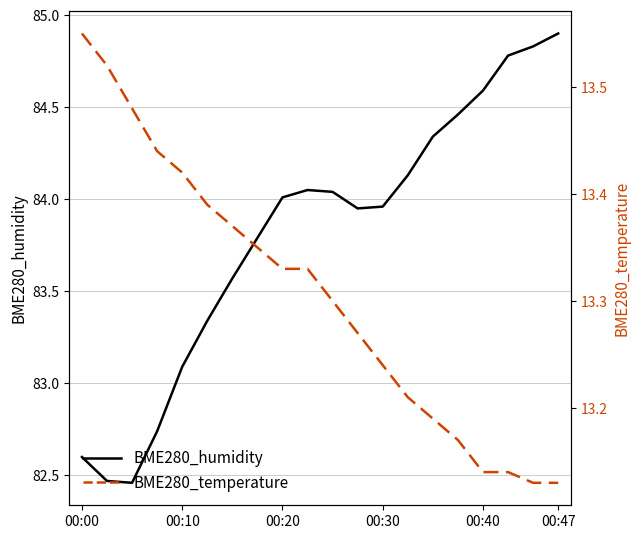

At which label does BME280_humidity reach its peak?

00:47